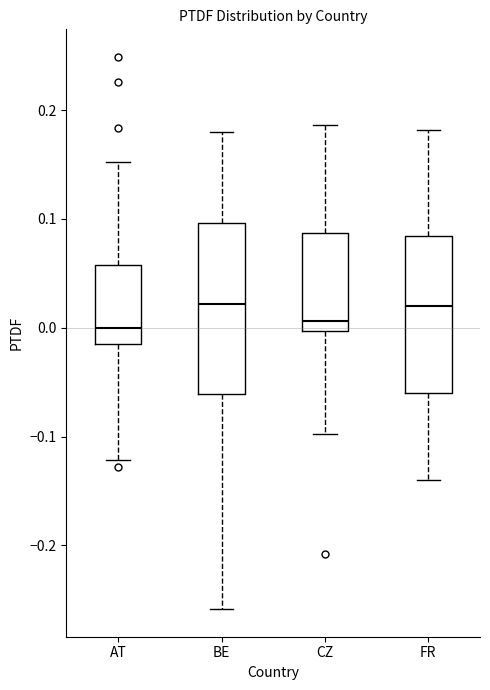

Reading left to right, read every box against the y-axis: the position of its median line, the range the box covers, and the ends of its whiskers. The values are not printed on the chart, so give them approximately, as read against the axis.

AT: median 0.00, box -0.01 to 0.06, whiskers -0.12 to 0.15
BE: median 0.02, box -0.06 to 0.10, whiskers -0.26 to 0.18
CZ: median 0.01, box 0.00 to 0.09, whiskers -0.10 to 0.19
FR: median 0.02, box -0.06 to 0.08, whiskers -0.14 to 0.18